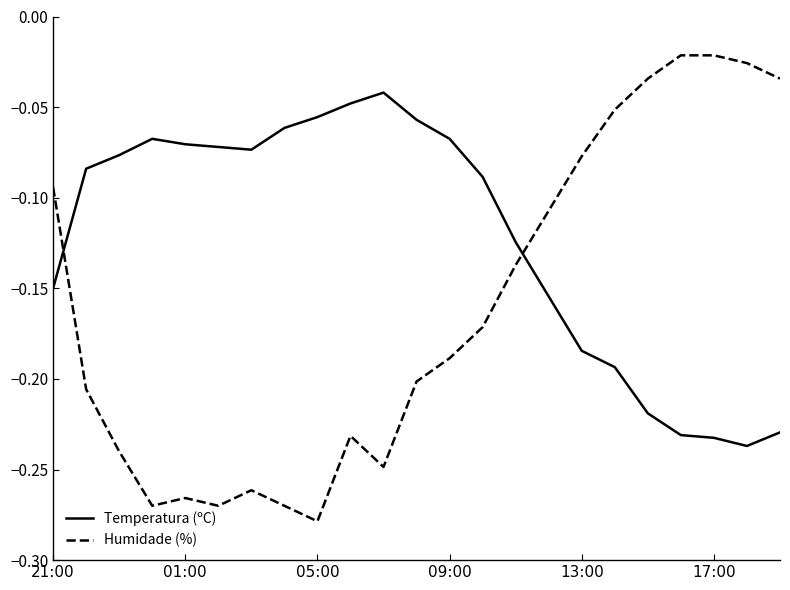

List the series in order of their overall mean, highest first.

Temperatura (ºC), Humidade (%)